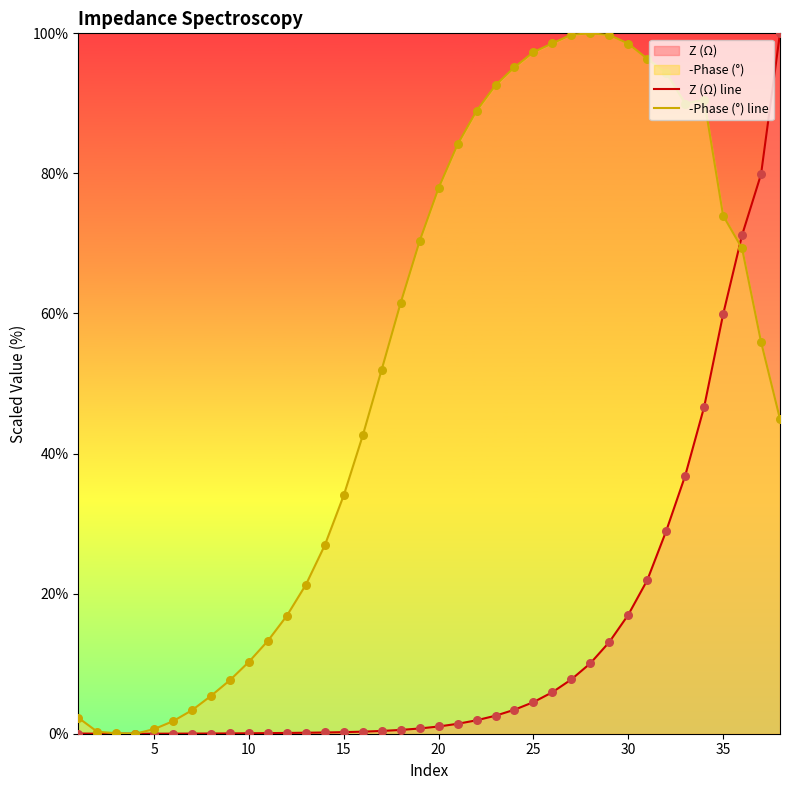

Which series has the largest total across all categories?

-Phase (°) line